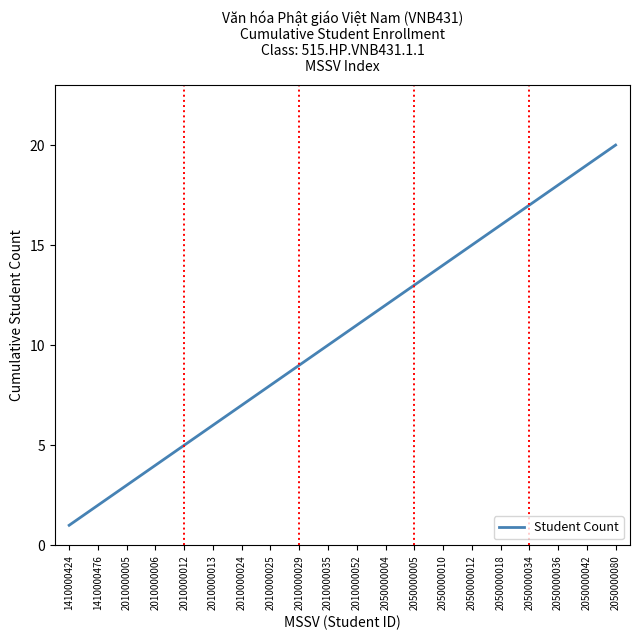

Approximately how many times larger is the value at 2050000080 compared to 2010000012?

4.0